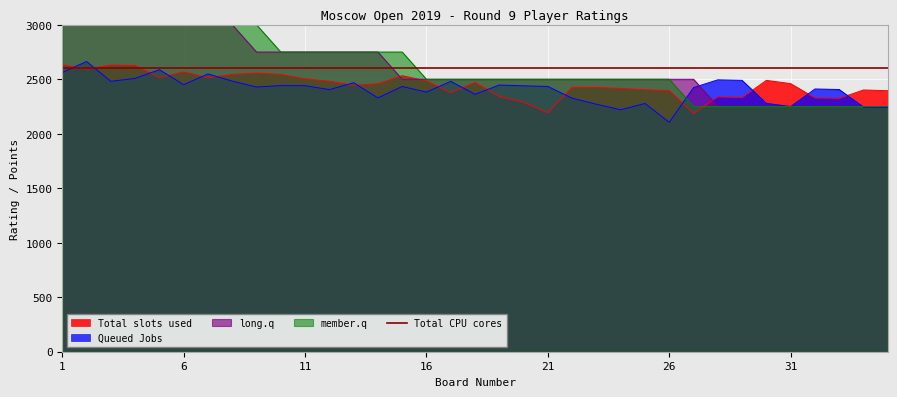

At which label does Total slots used first exceed 2459?

1